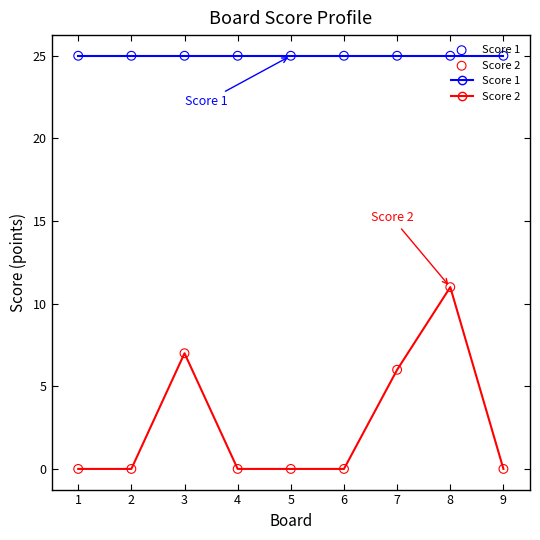

At which category is the sum across all series the highest?

8